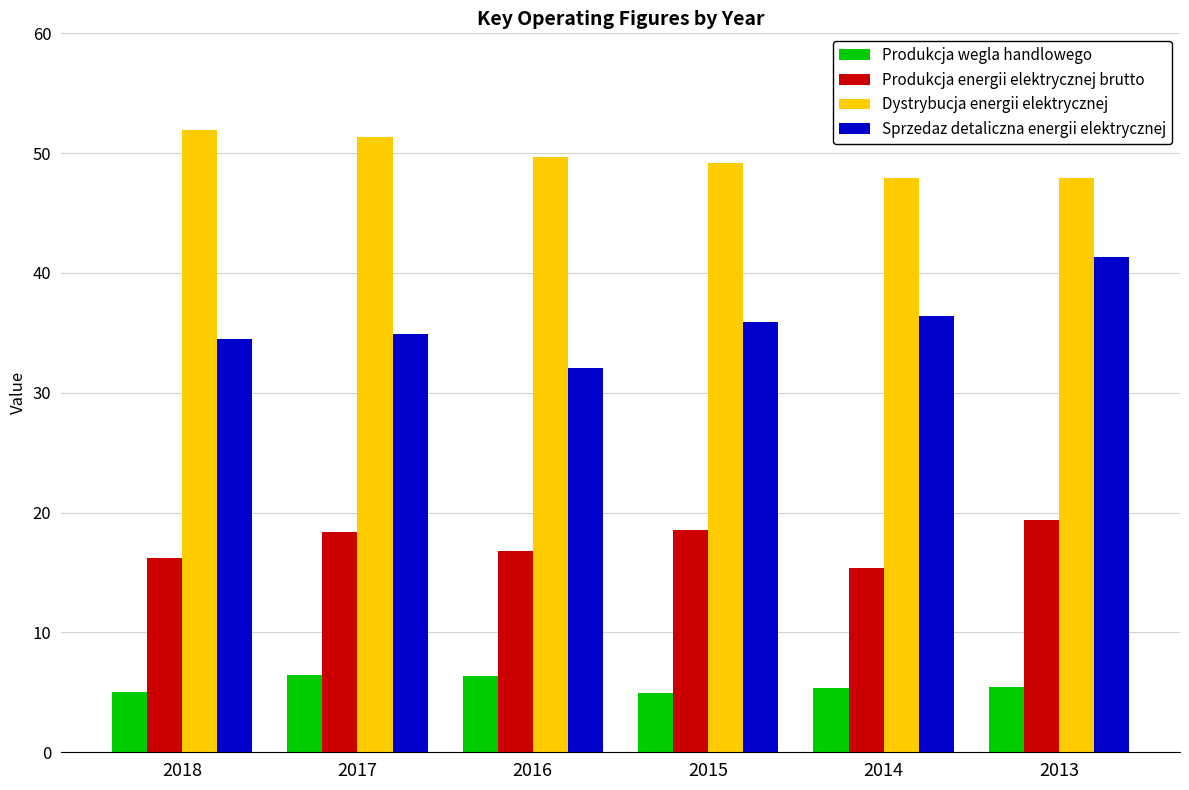

Does the chart contain stacked bars?

No